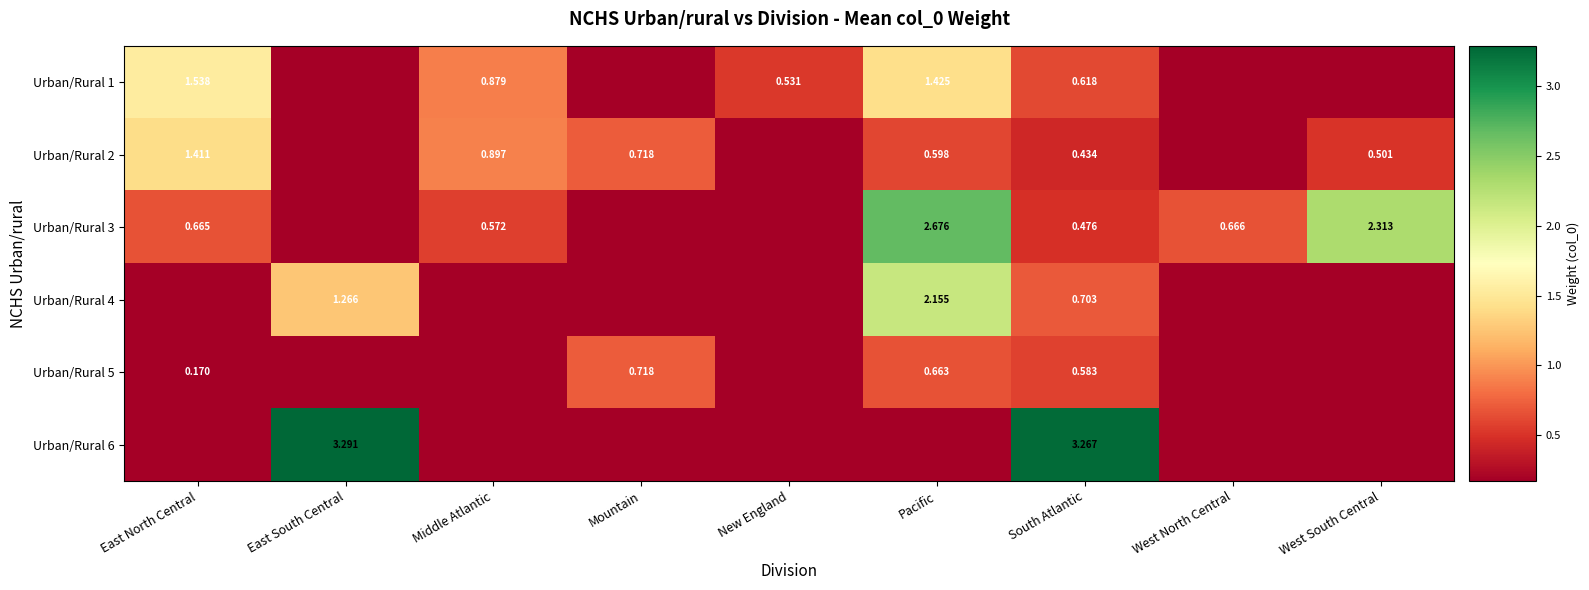

Is the value of Urban/Rural 6 at South Atlantic greater than the value of Urban/Rural 3 at West North Central?

Yes